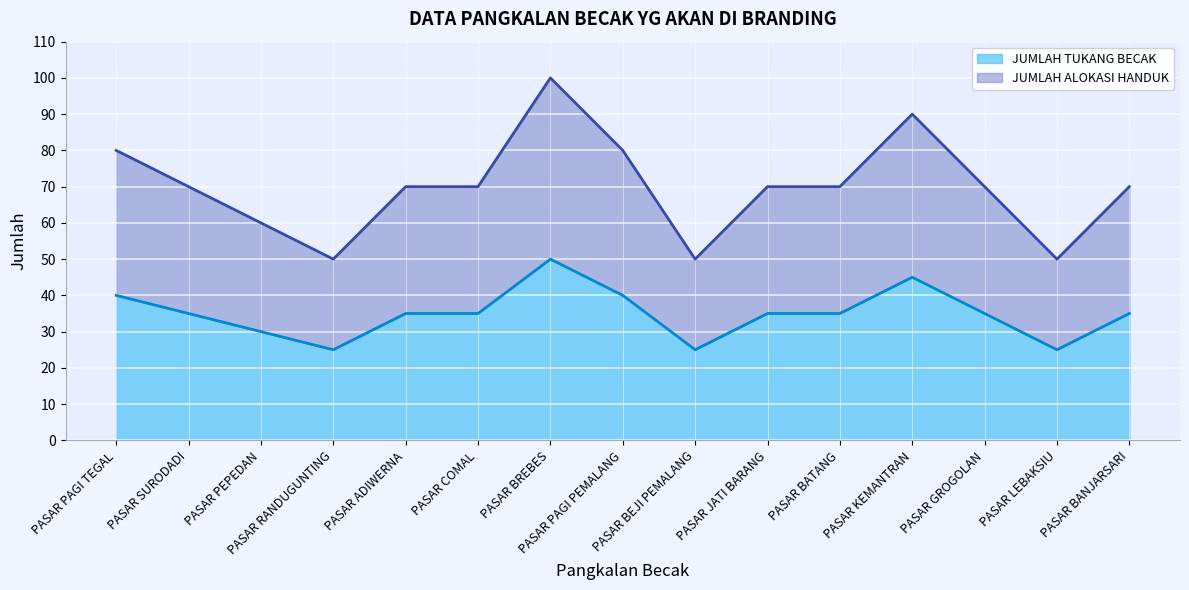

Rank the series by their maximum value, from lowest to highest.

JUMLAH TUKANG BECAK, JUMLAH ALOKASI HANDUK